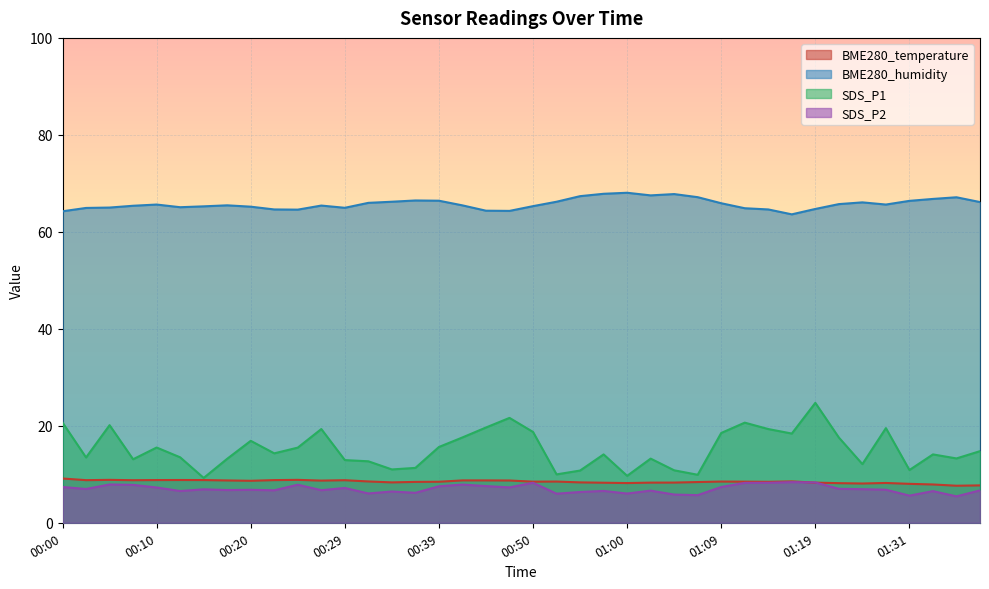

What is the average value of the BME280_humidity series?

65.7